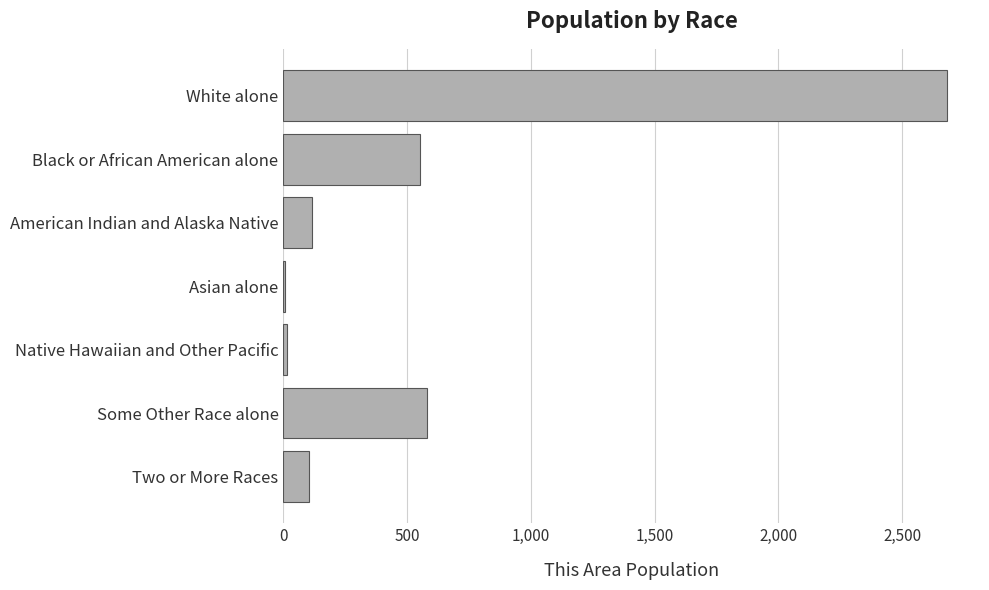

Which category has the highest value across all series?

White alone